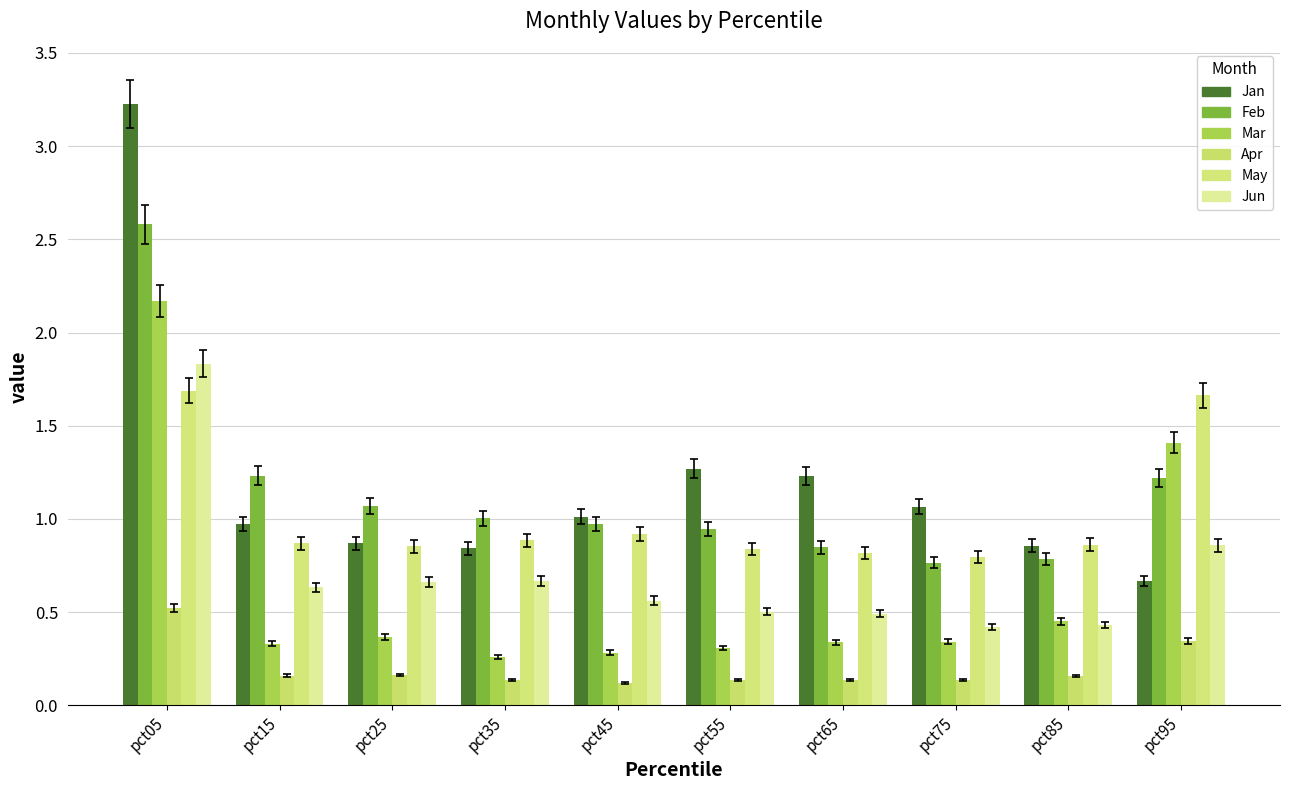

What are all the series names shown in the legend?

Jan, Feb, Mar, Apr, May, Jun